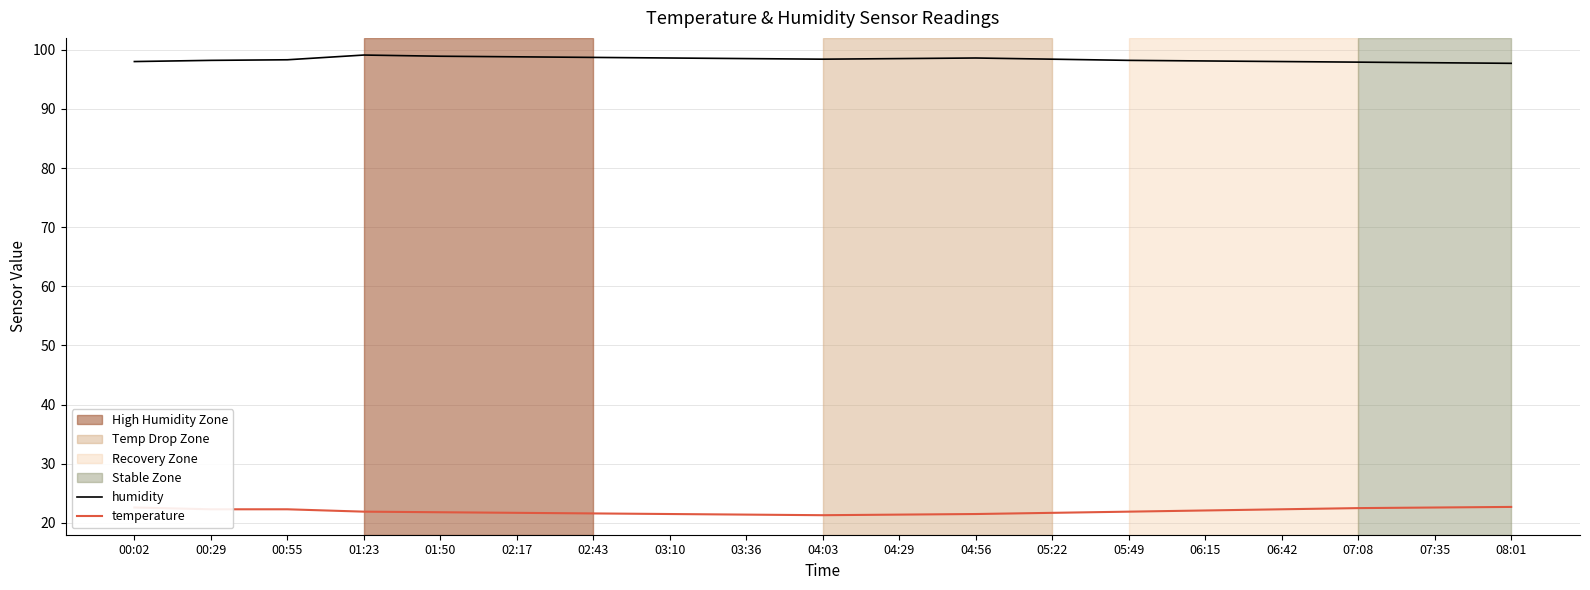

How many distinct data groups are displayed?

2